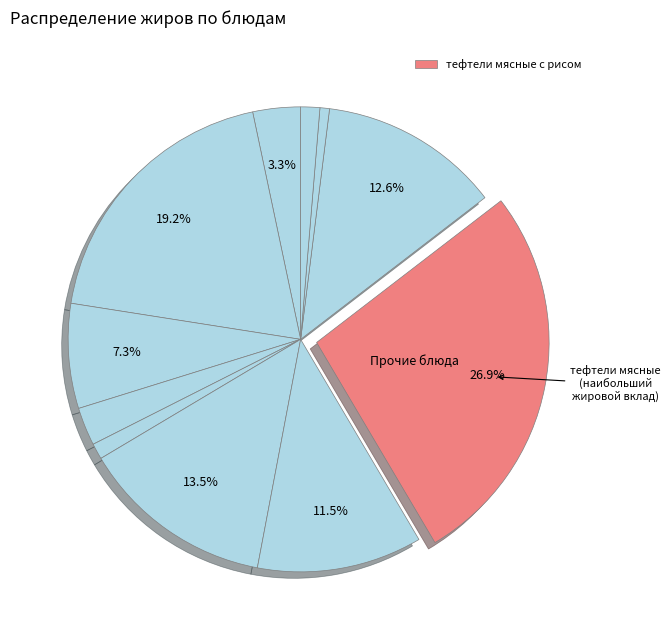

To the nearest percent, what is the difference between the largest and smallest slice percentages?

26%